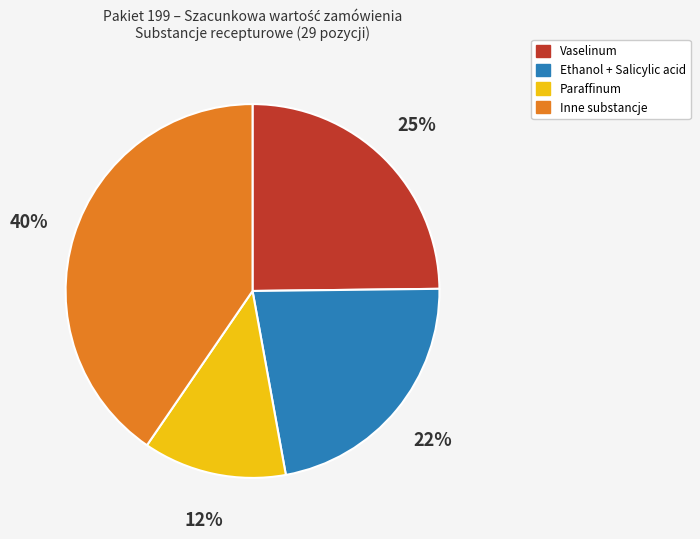

Is Inne substancje the majority of the pie?

No